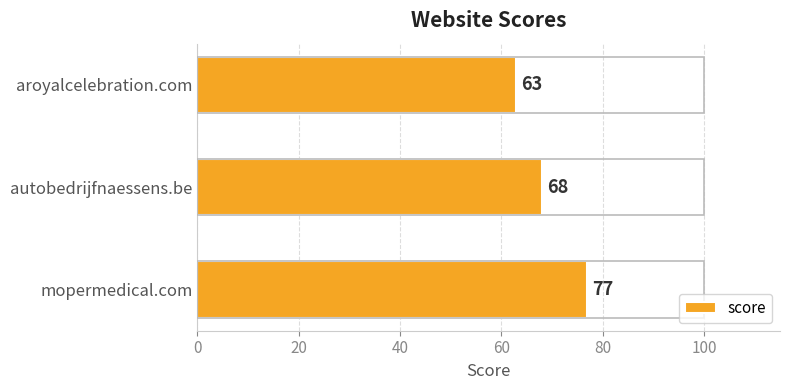

Is it true that the value at autobedrijfnaessens.be is 90?

False